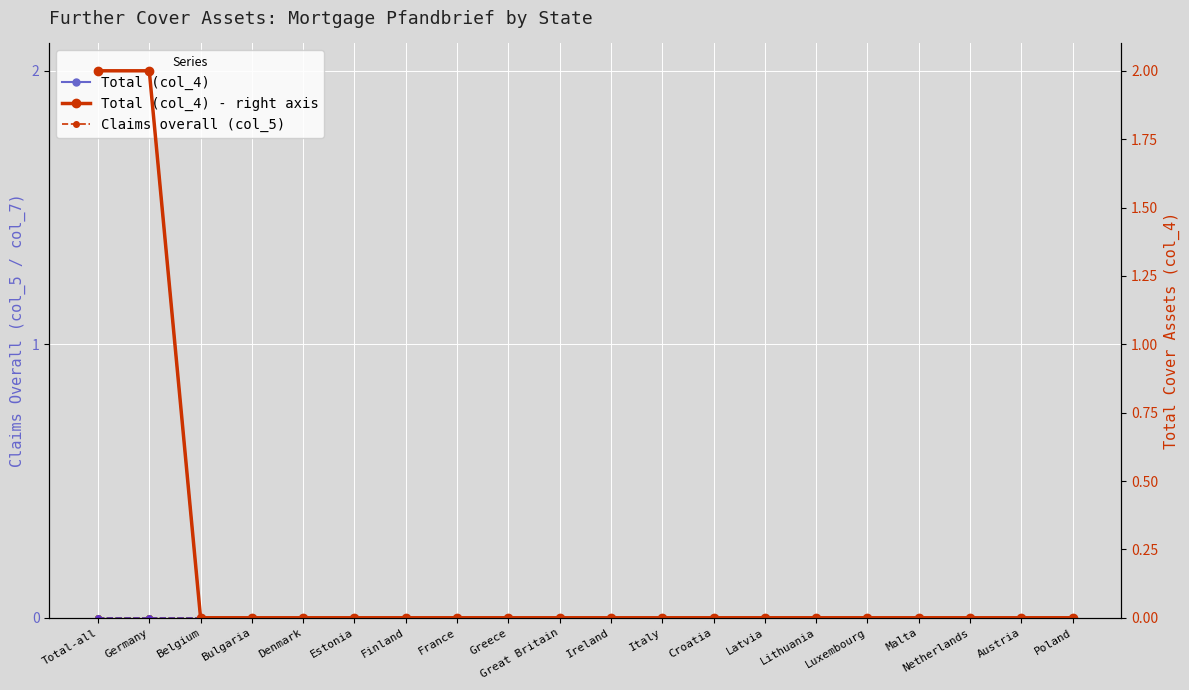

How many lines are shown in the chart?

6